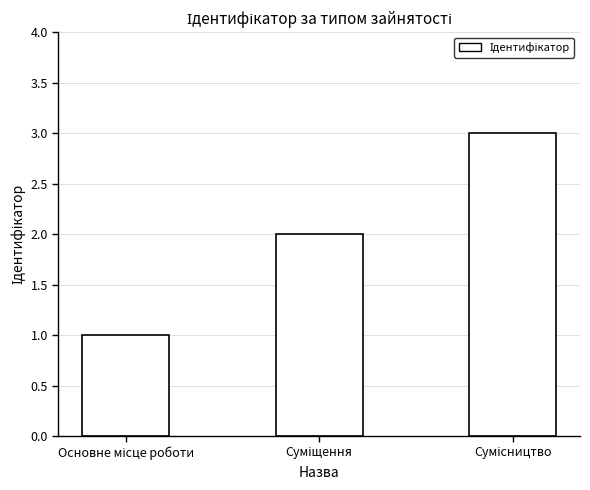

What is the sum of all values?

6